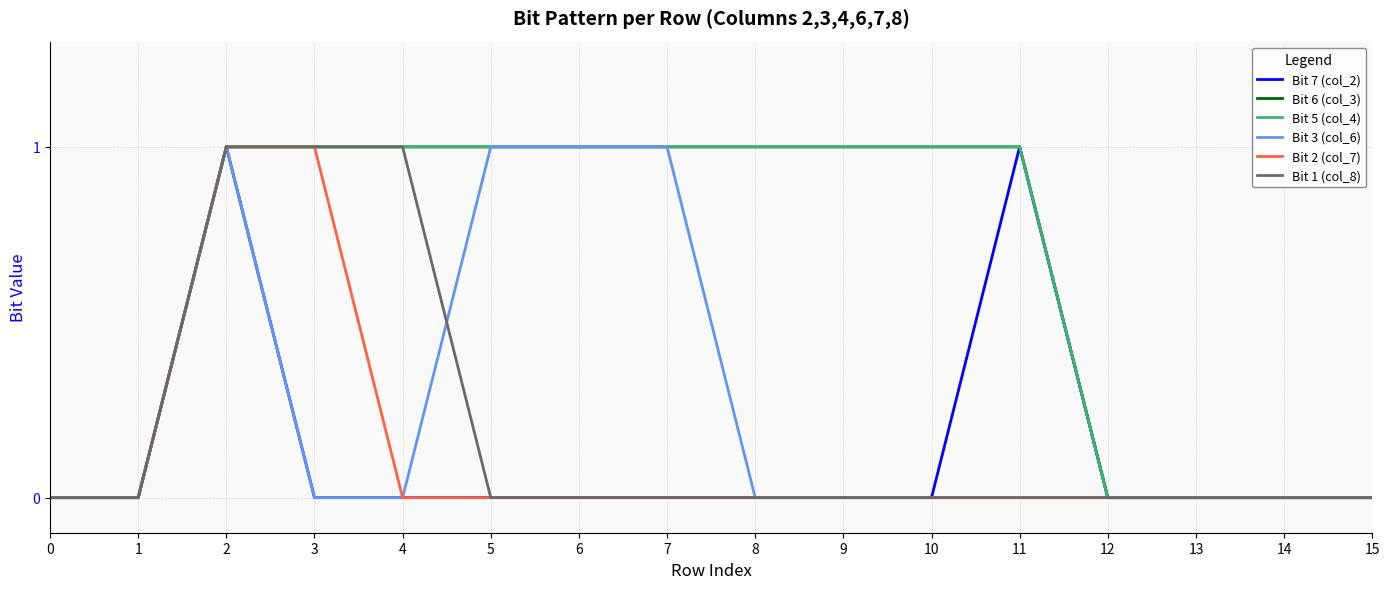

Reading right to left, transcribe all the data shown in this chart.

Bit 7 (col_2): 0	0	0	0	1	0	0	0	0	0	0	0	0	1	0	0
Bit 6 (col_3): 0	0	0	0	1	1	1	1	1	1	1	1	1	1	0	0
Bit 5 (col_4): 0	0	0	0	1	1	1	1	1	1	1	1	1	1	0	0
Bit 3 (col_6): 0	0	0	0	0	0	0	0	1	1	1	0	0	1	0	0
Bit 2 (col_7): 0	0	0	0	0	0	0	0	0	0	0	0	1	1	0	0
Bit 1 (col_8): 0	0	0	0	0	0	0	0	0	0	0	1	1	1	0	0